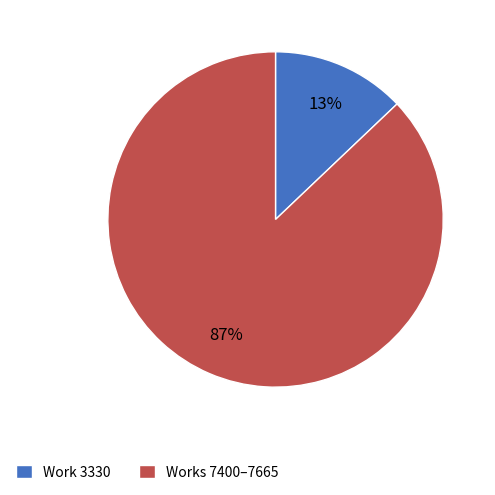

Rank the categories by value from highest to lowest.

Works 7400–7665, Work 3330